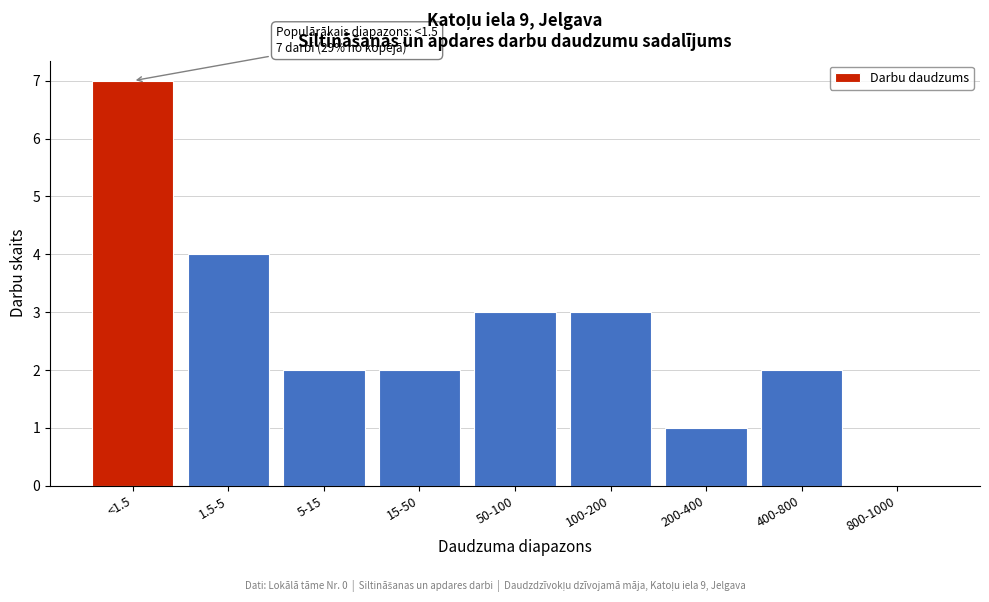

Reading left to right, what are all the values shown in this chart?

<1.5=7	1.5-5=4	5-15=2	15-50=2	50-100=3	100-200=3	200-400=1	400-800=2	800-1000=0